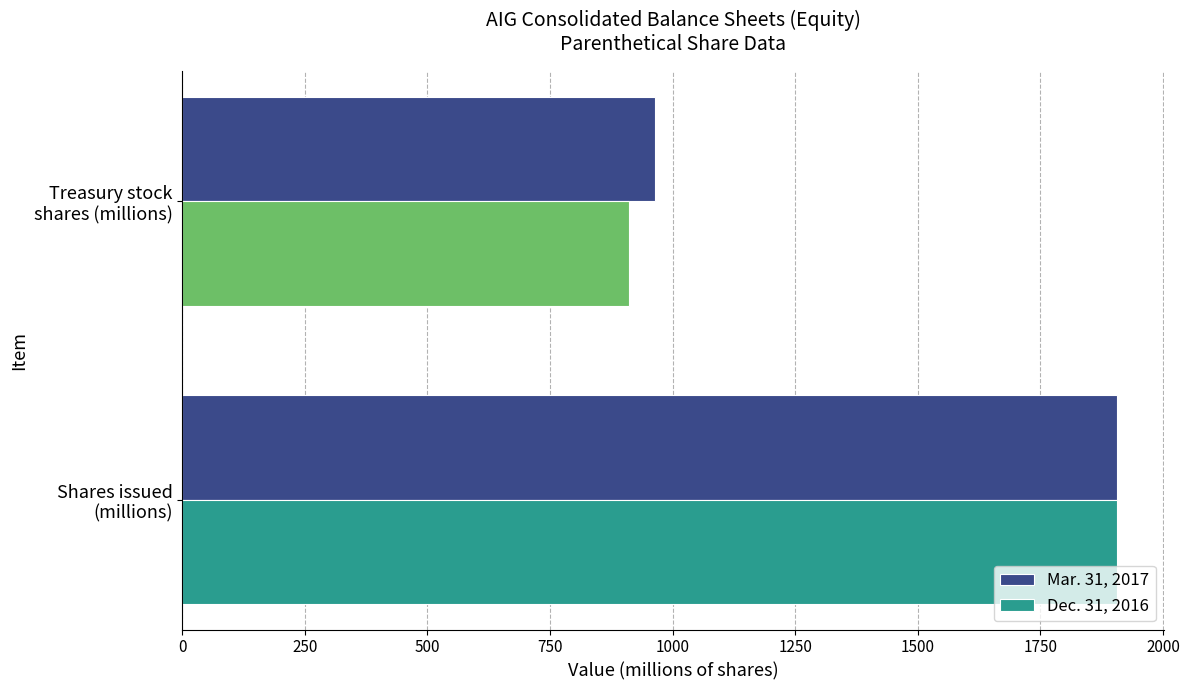

Rank the series by their average value, from lowest to highest.

Dec. 31, 2016, Mar. 31, 2017